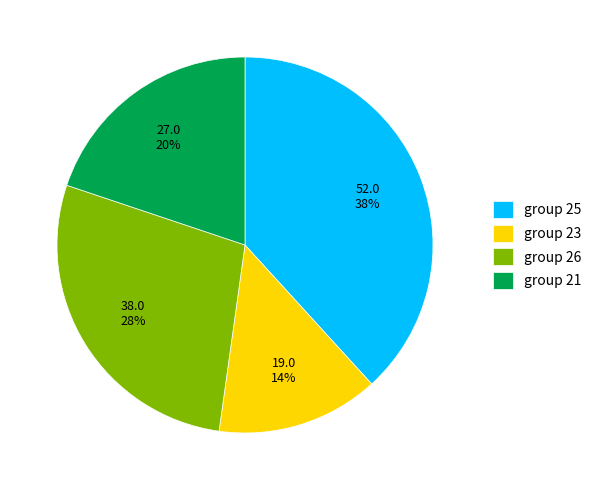

To the nearest percent, what is the average slice percentage?

25%